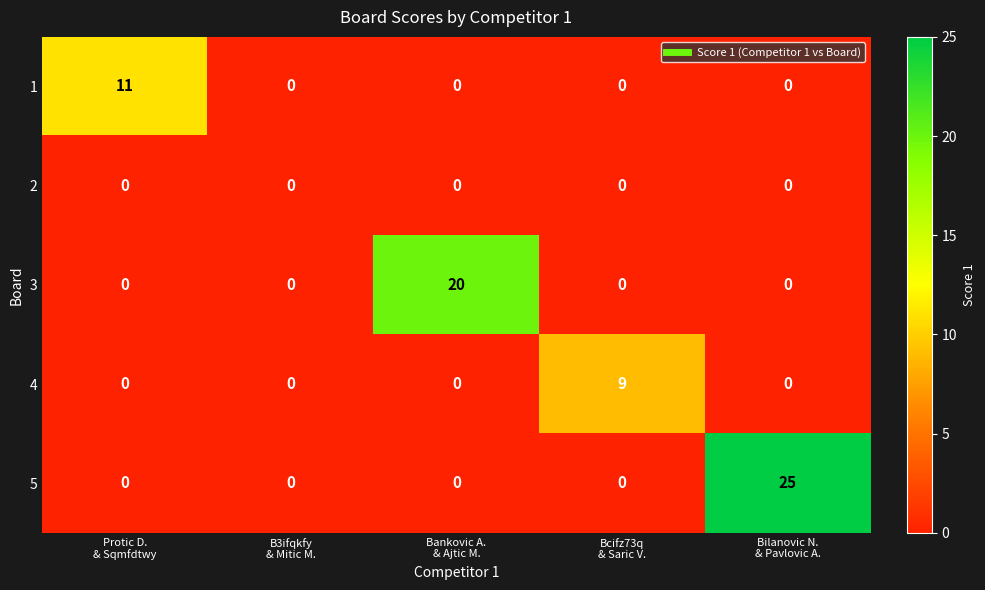

Which series has the largest total across all categories?

5